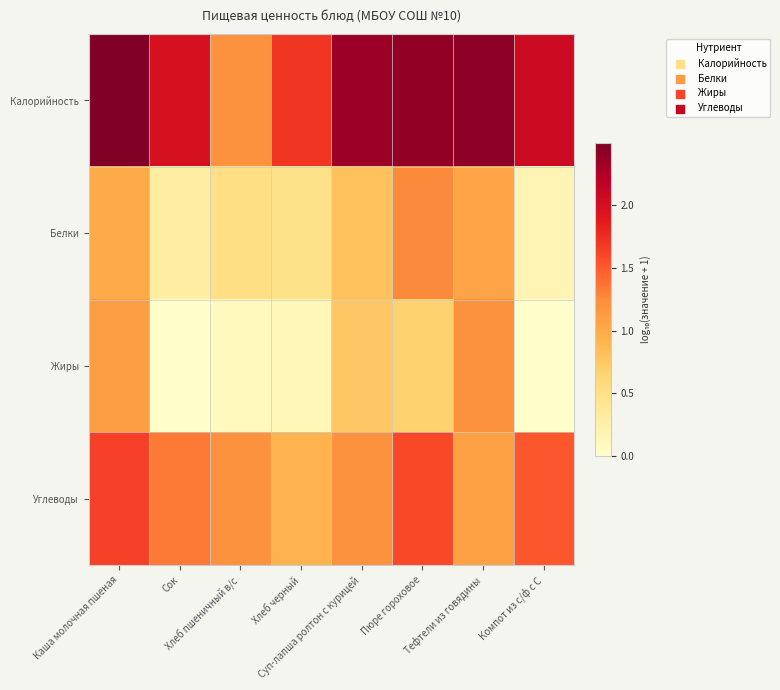

At how many categories does at least one series exceed 0?

8